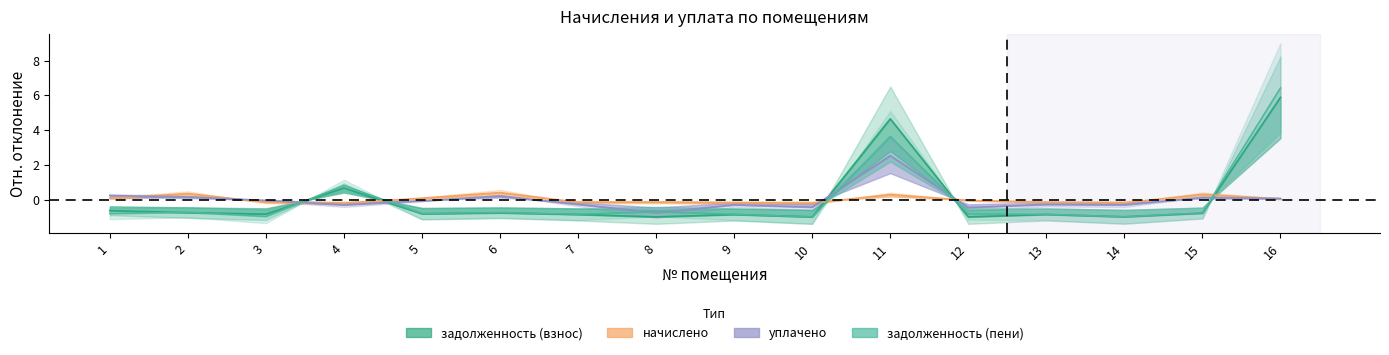

Does the chart display data point markers on the line(s)?

No